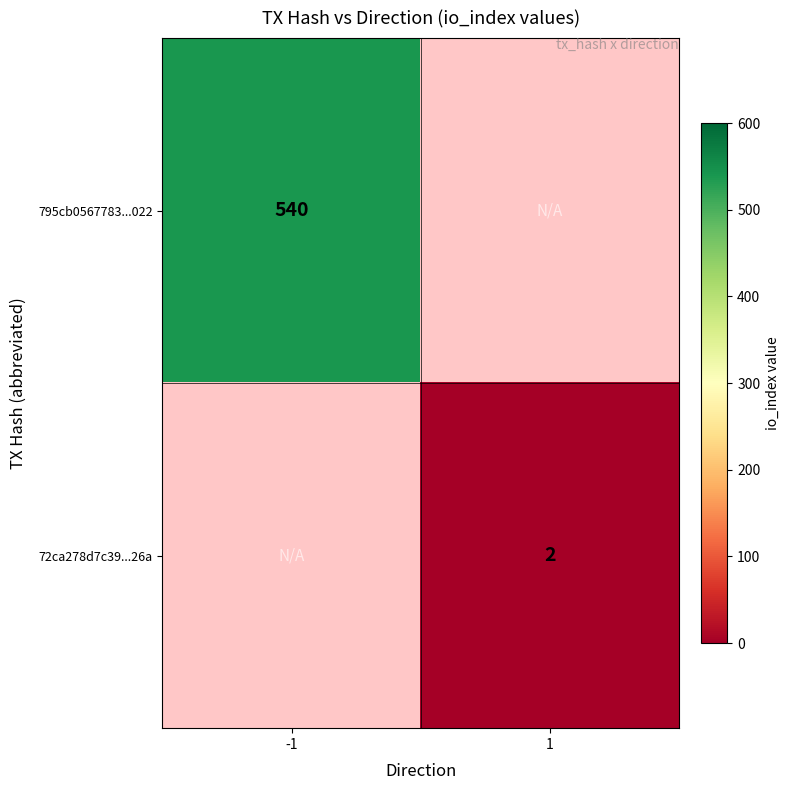

Is the value of 795cb0567783...022 at -1 greater than the value of 72ca278d7c39...26a at 1?

Yes